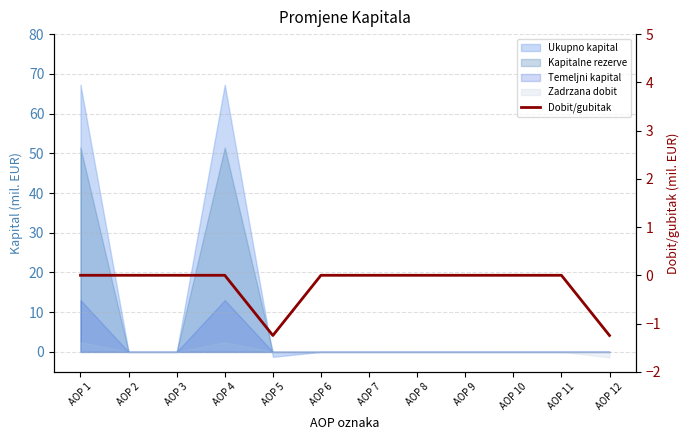

Is it true that the value at AOP 5 is -1.2?

True